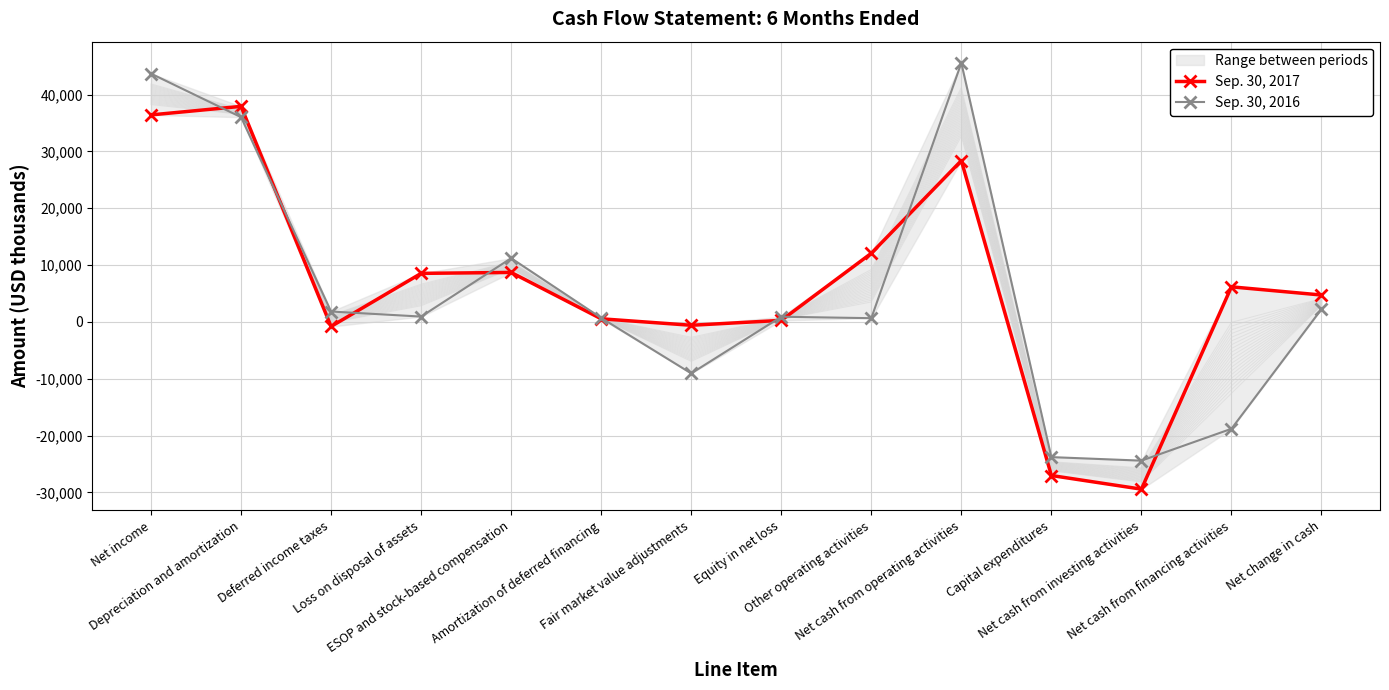

What is the label of the 5th point from the left?

ESOP and stock-based compensation